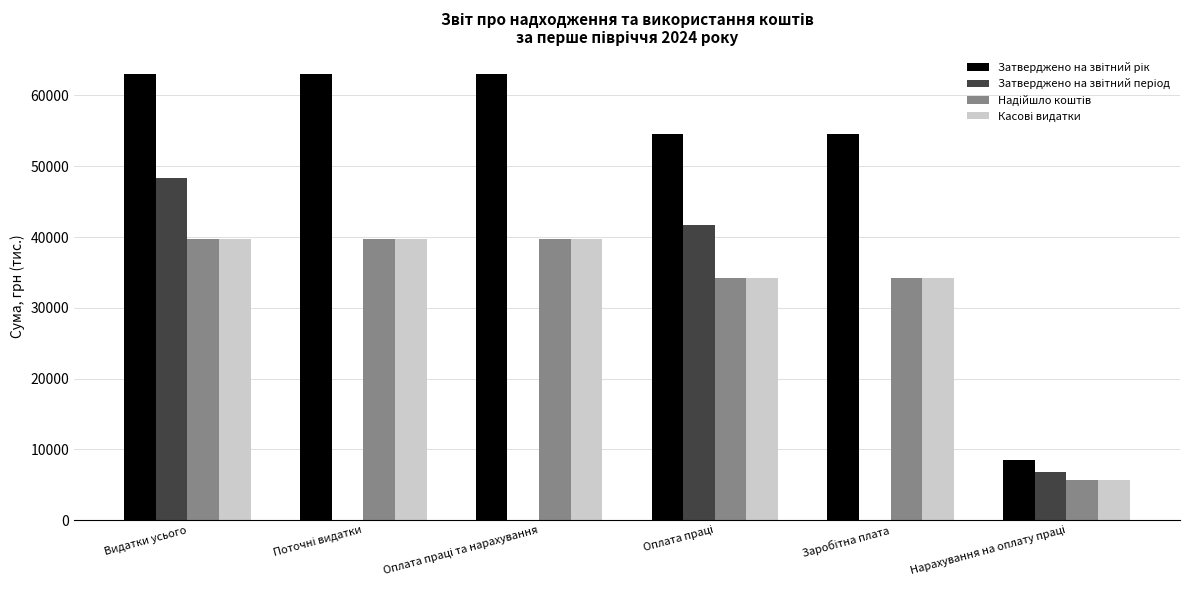

What is the average value of the Касові видатки series?

32198.6